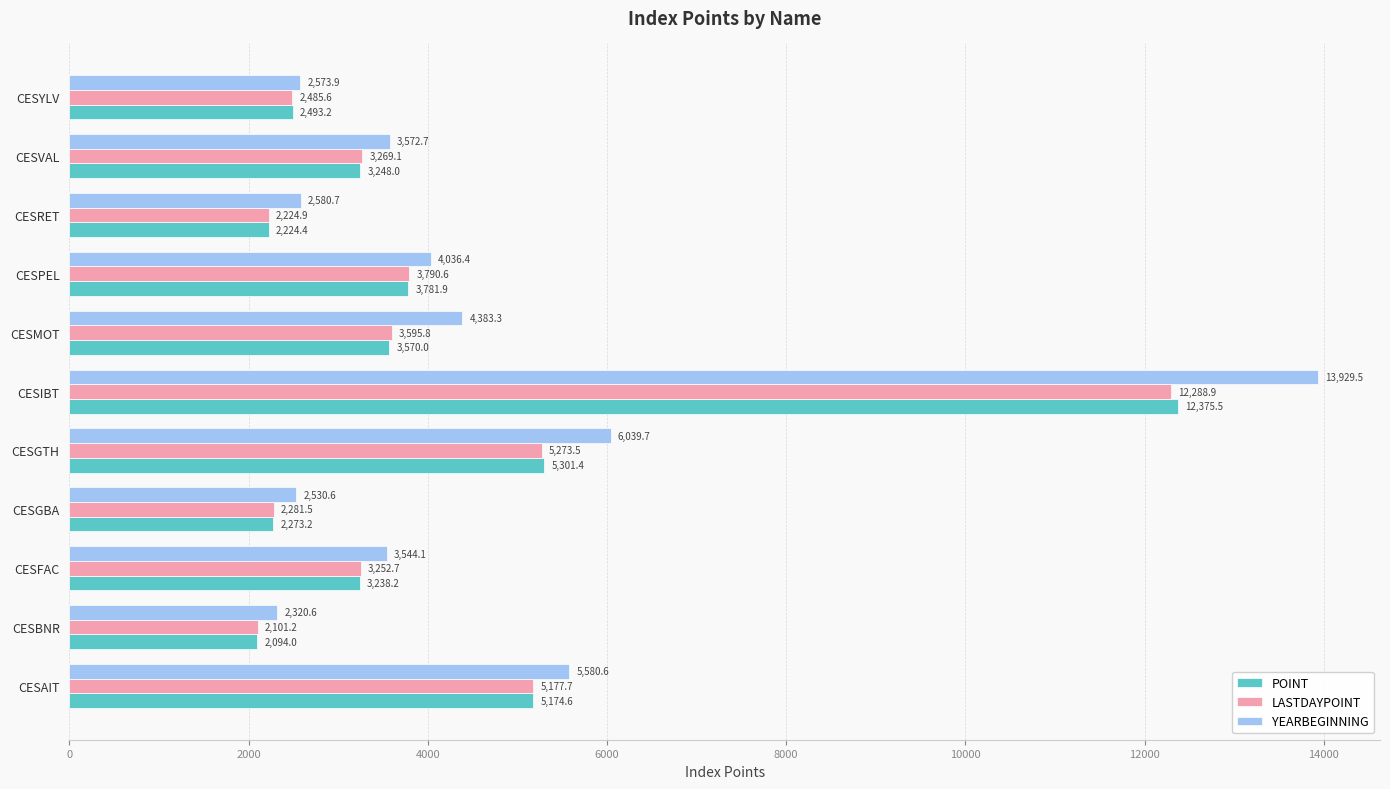

What is the minimum value for POINT?

2094.0